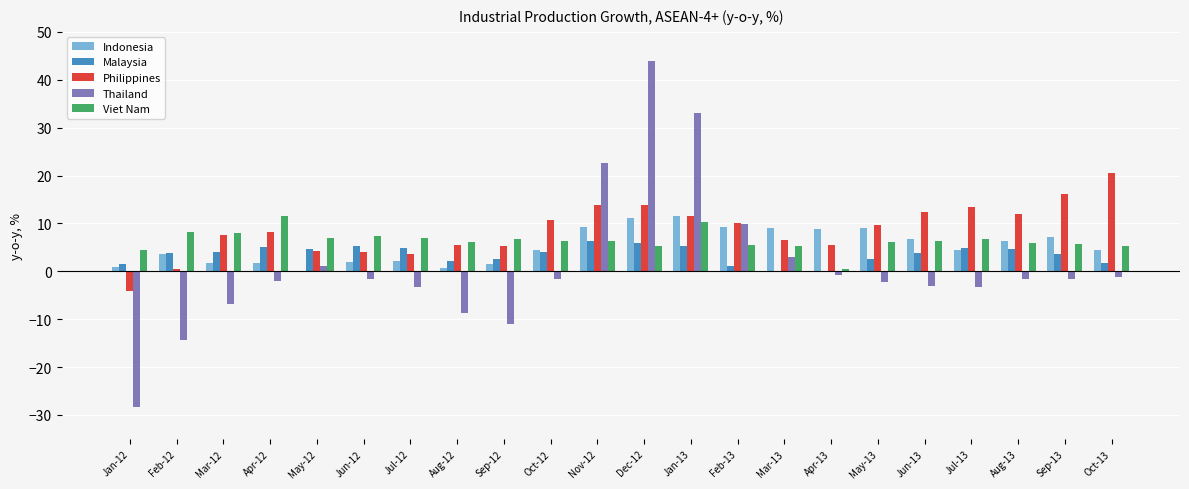

How many data points does each series have?

22